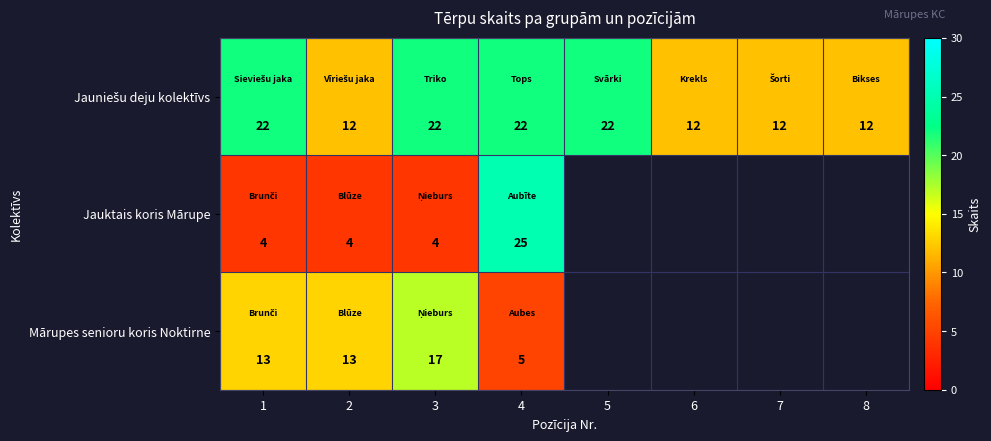

What is the total value across all series at 2?

29